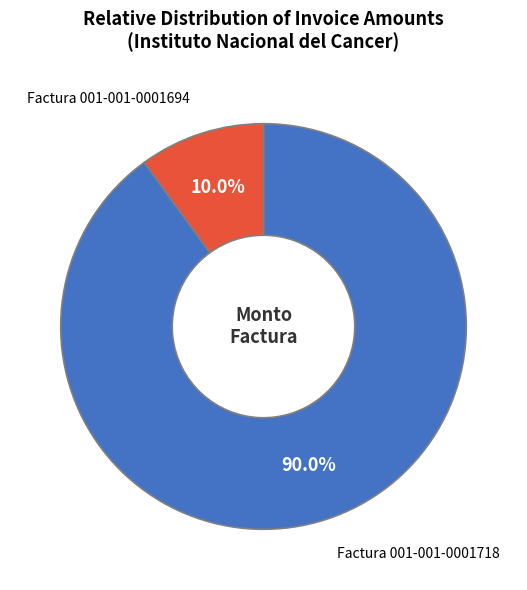

Does Factura 001-001-0001694 represent more than half of the total?

No